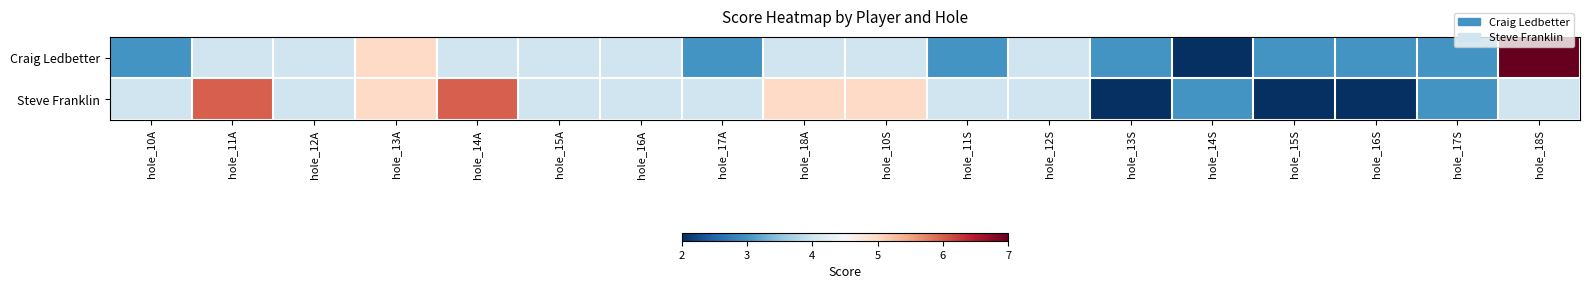

What is the smallest value displayed?

2